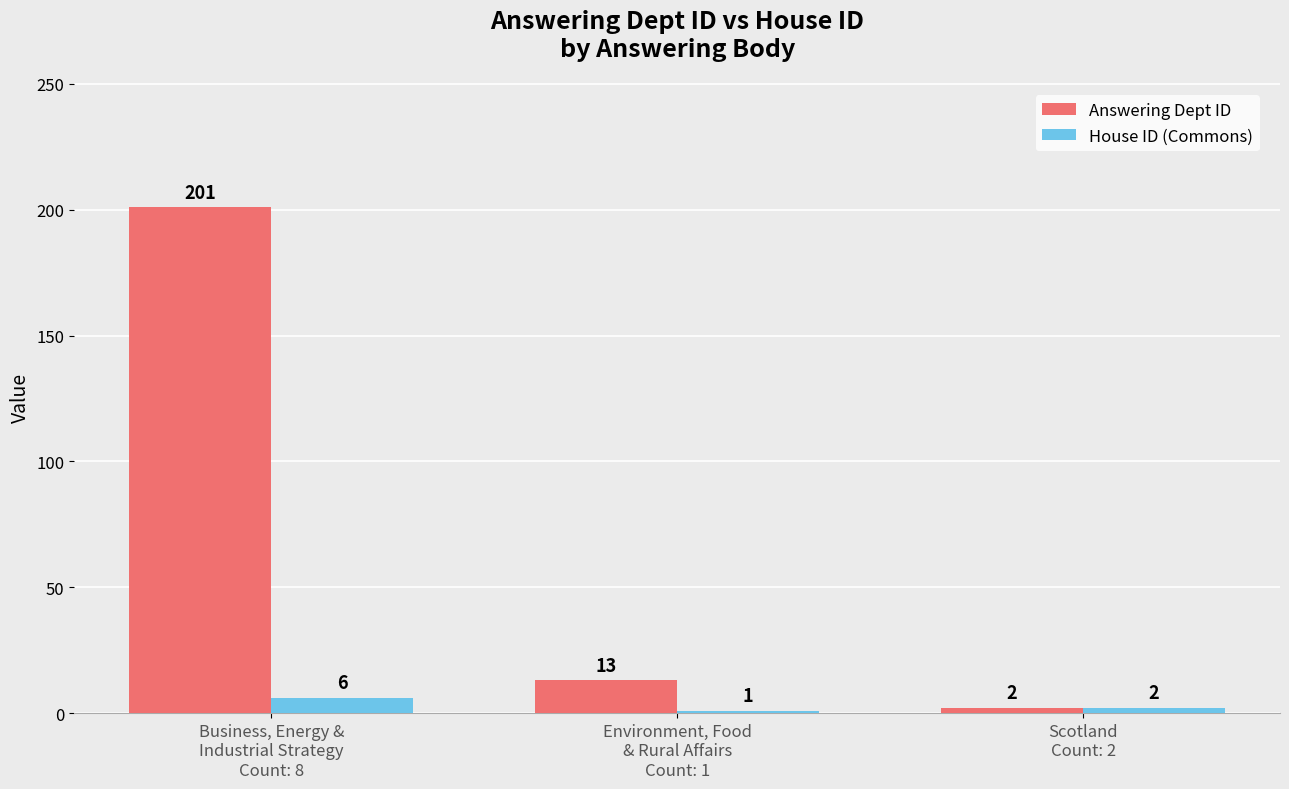

What is the difference between the second highest and minimum values in the Answering Dept ID series?

11